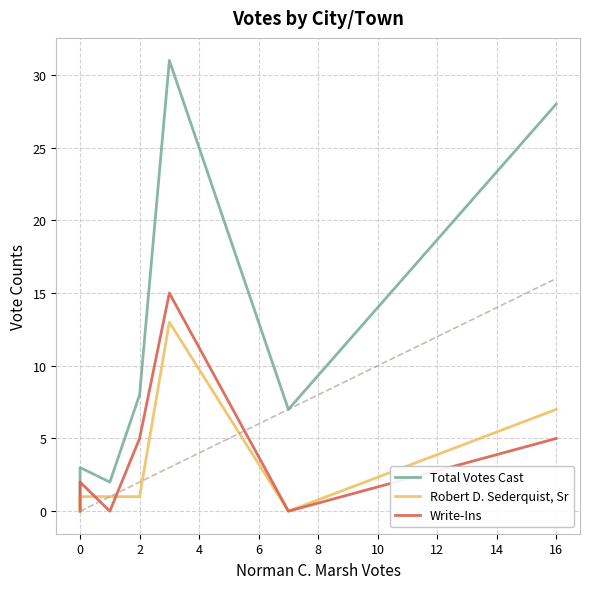

How many interior local valleys does the Write-Ins series have?

2